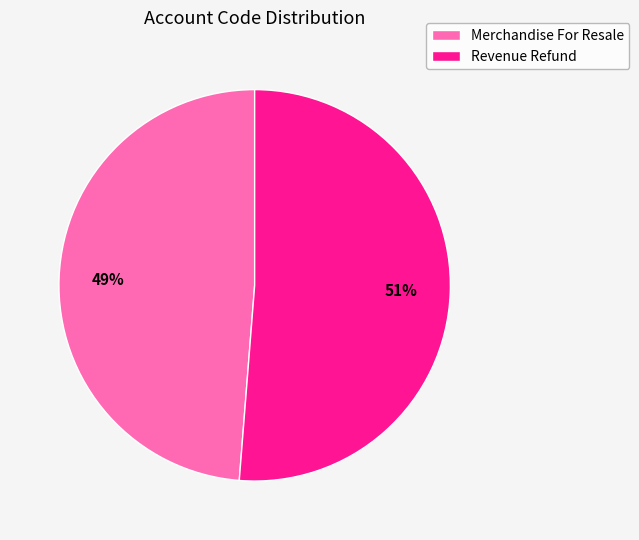

What percentage is the Merchandise For Resale slice, to the nearest percent?

49%